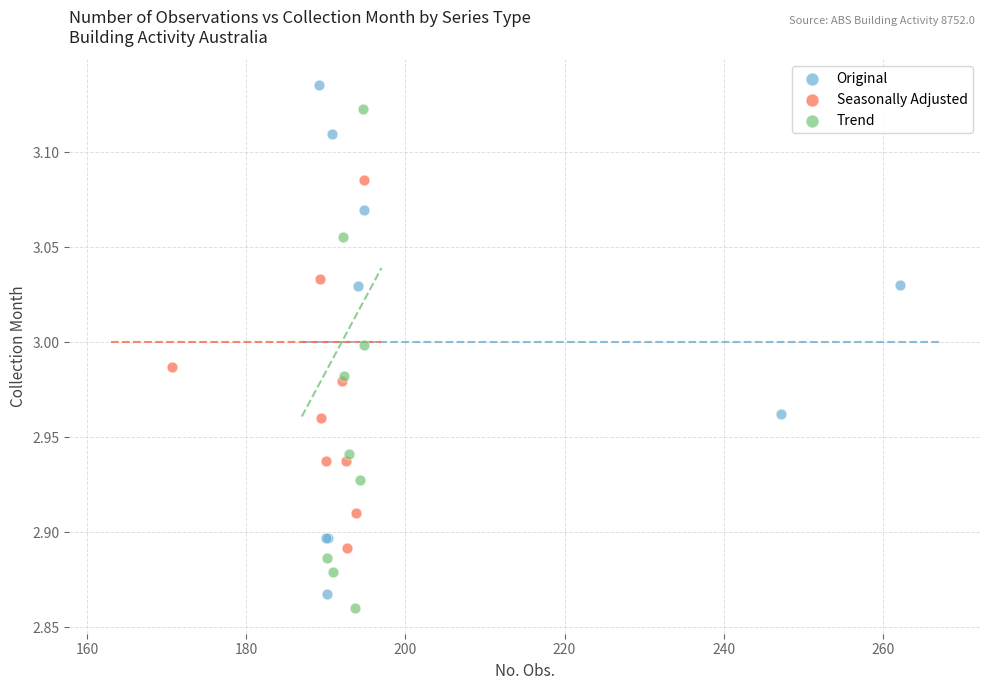

Which series has the widest spread of Y values?

Original